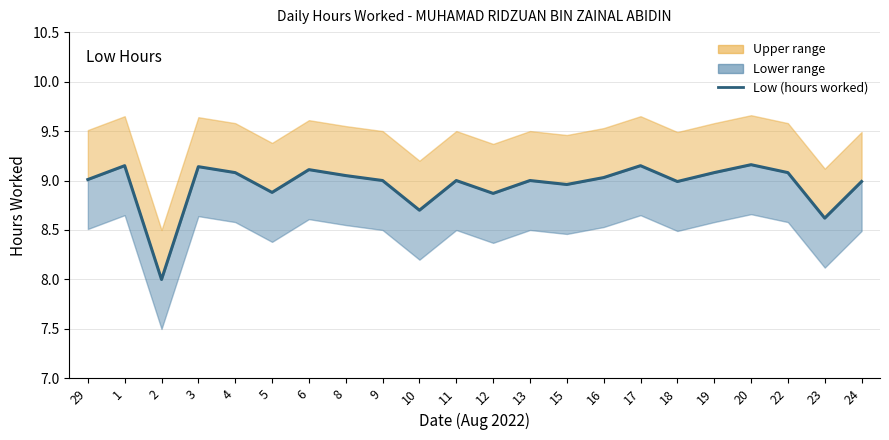

Which has a higher value, 13 or 19?

19